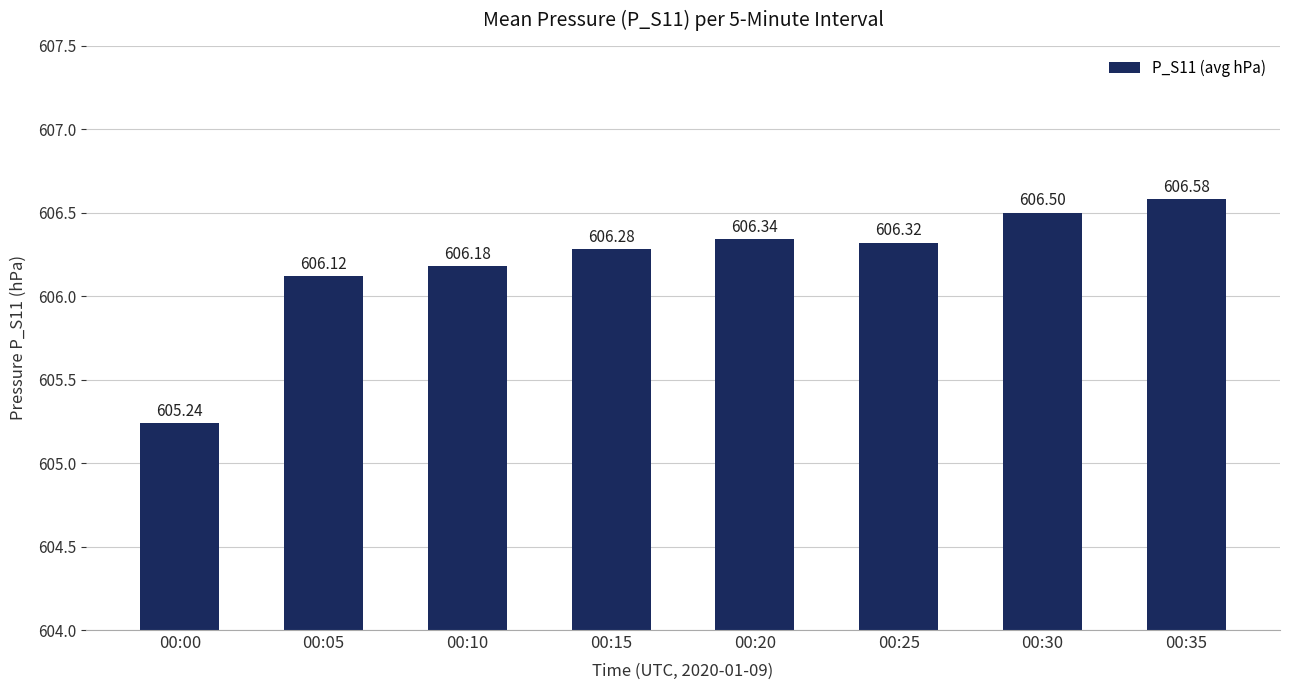

What is the value of the 1st bar from the left?

605.2